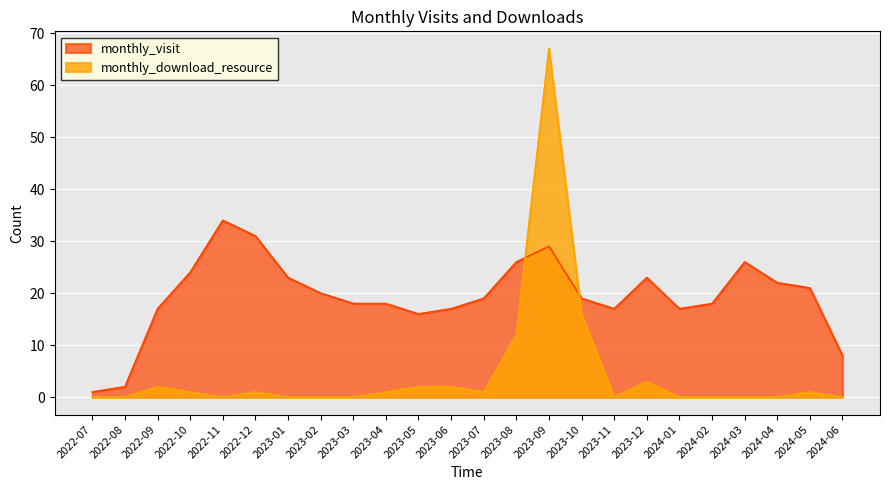

Between 2023-03 and 2022-12, which is larger?

2022-12